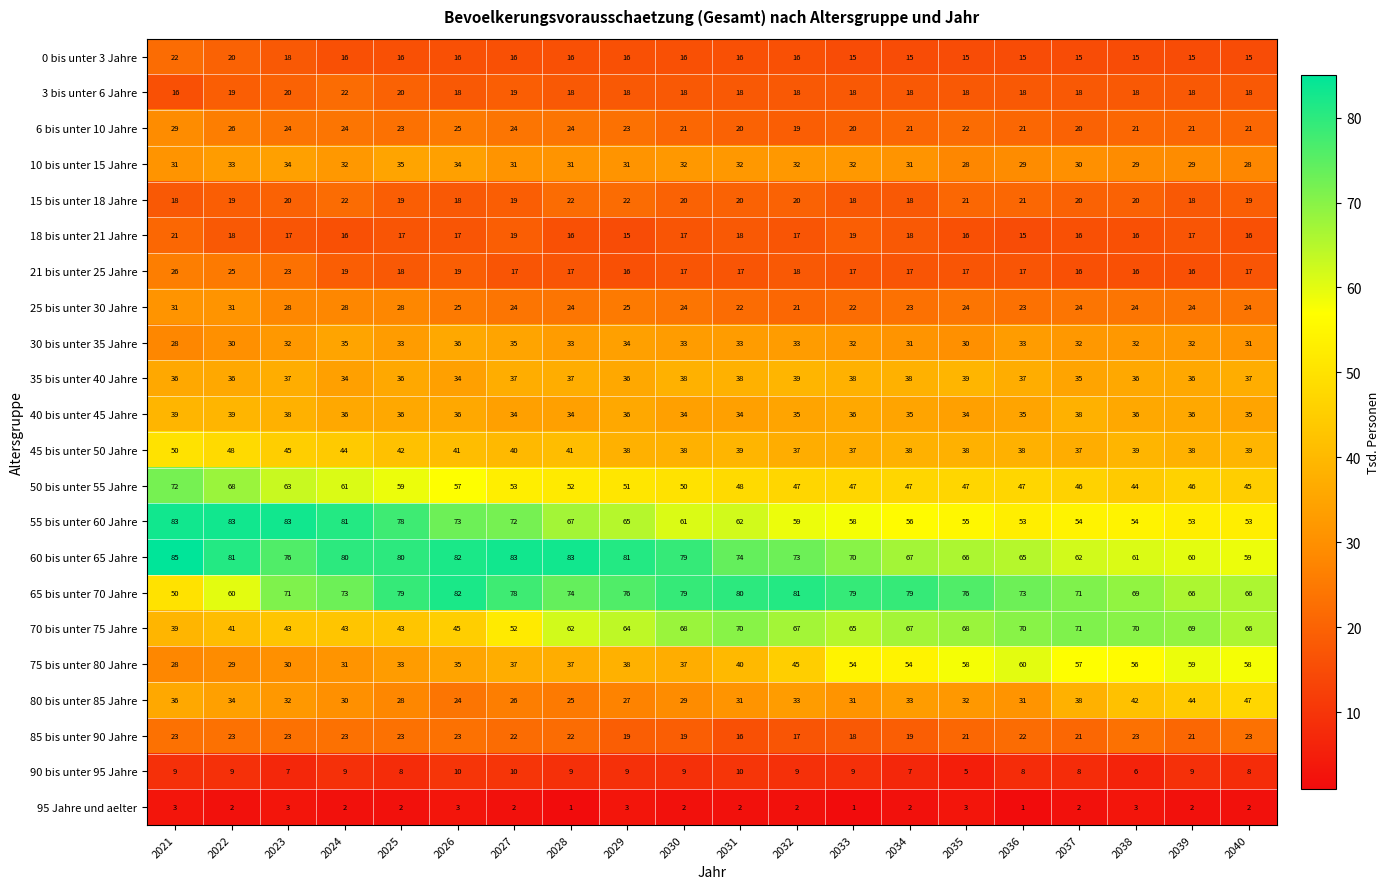

At which label does 80 bis unter 85 Jahre reach its peak?

2040